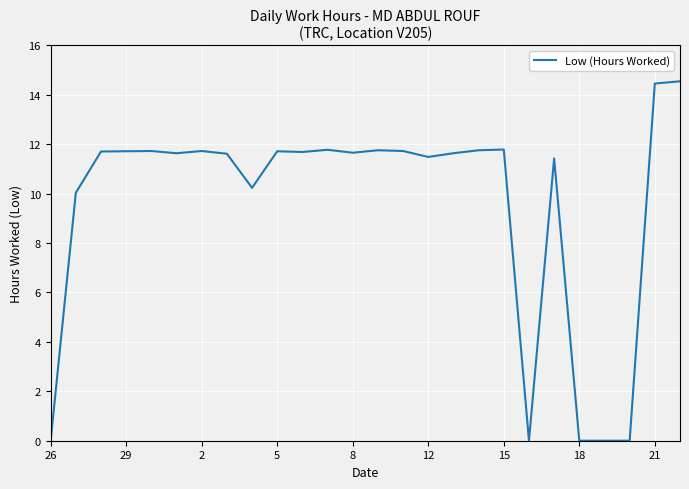

Does the chart have visible grid lines?

Yes